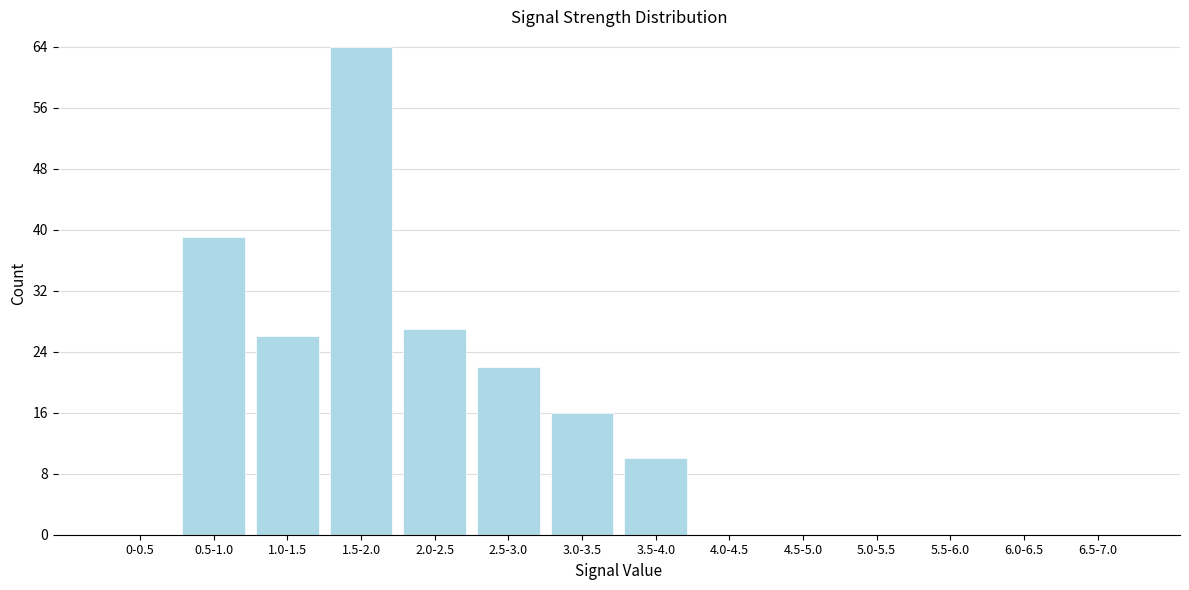

Reading right to left, extract all data points from this chart.

6.5-7.0=0	6.0-6.5=0	5.5-6.0=0	5.0-5.5=0	4.5-5.0=0	4.0-4.5=0	3.5-4.0=10	3.0-3.5=16	2.5-3.0=22	2.0-2.5=27	1.5-2.0=64	1.0-1.5=26	0.5-1.0=39	0-0.5=0